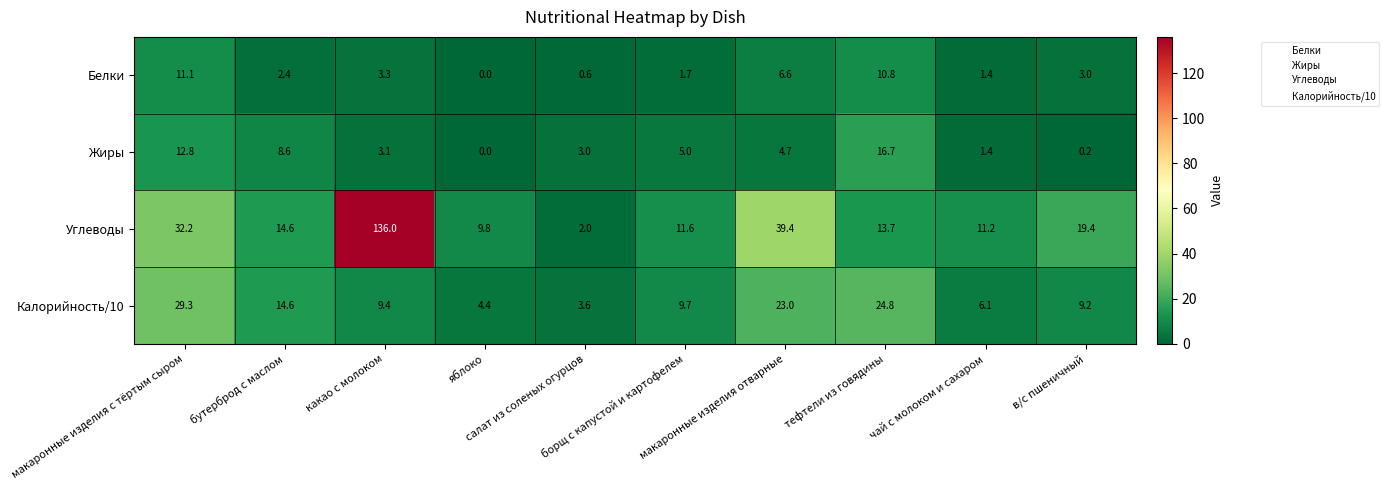

What is the difference between the second highest and minimum values in the Белки series?

10.8